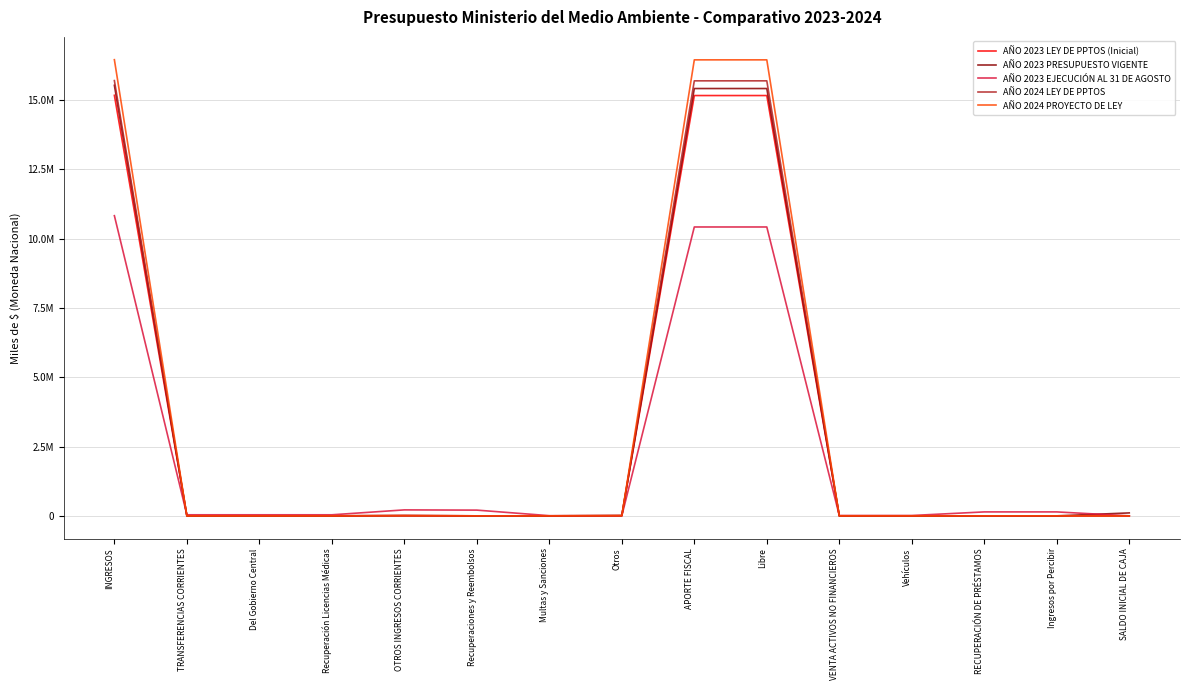

What are all the series names shown in the legend?

AÑO 2023 LEY DE PPTOS (Inicial), AÑO 2023 PRESUPUESTO VIGENTE, AÑO 2023 EJECUCIÓN AL 31 DE AGOSTO, AÑO 2024 LEY DE PPTOS, AÑO 2024 PROYECTO DE LEY